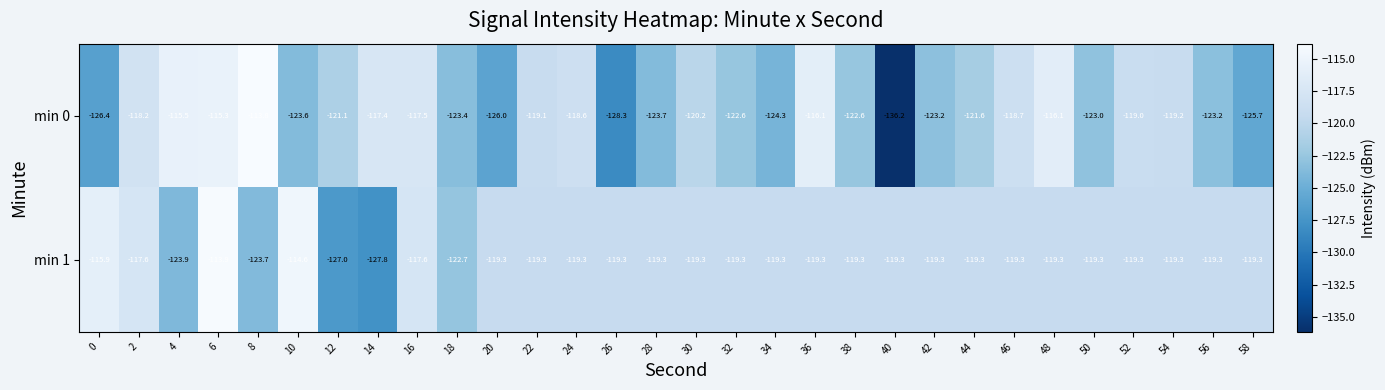

What is the average value of the min 1 series?

-119.7